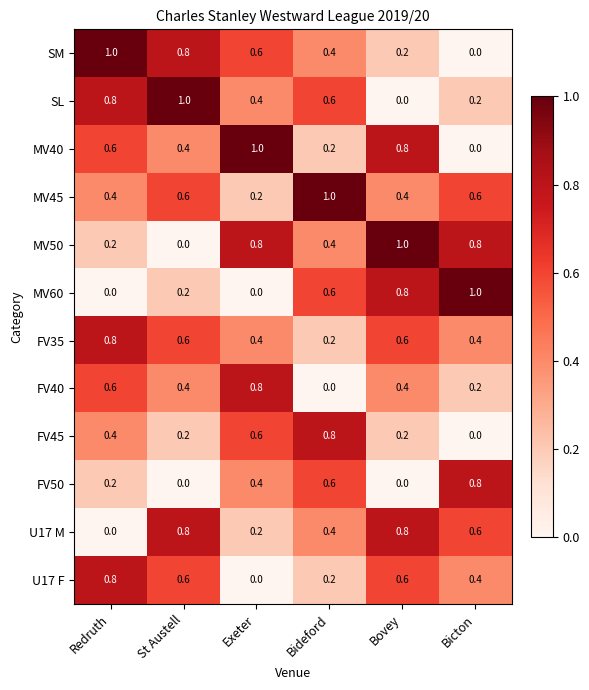

What is the sum of all MV60 values?

2.6